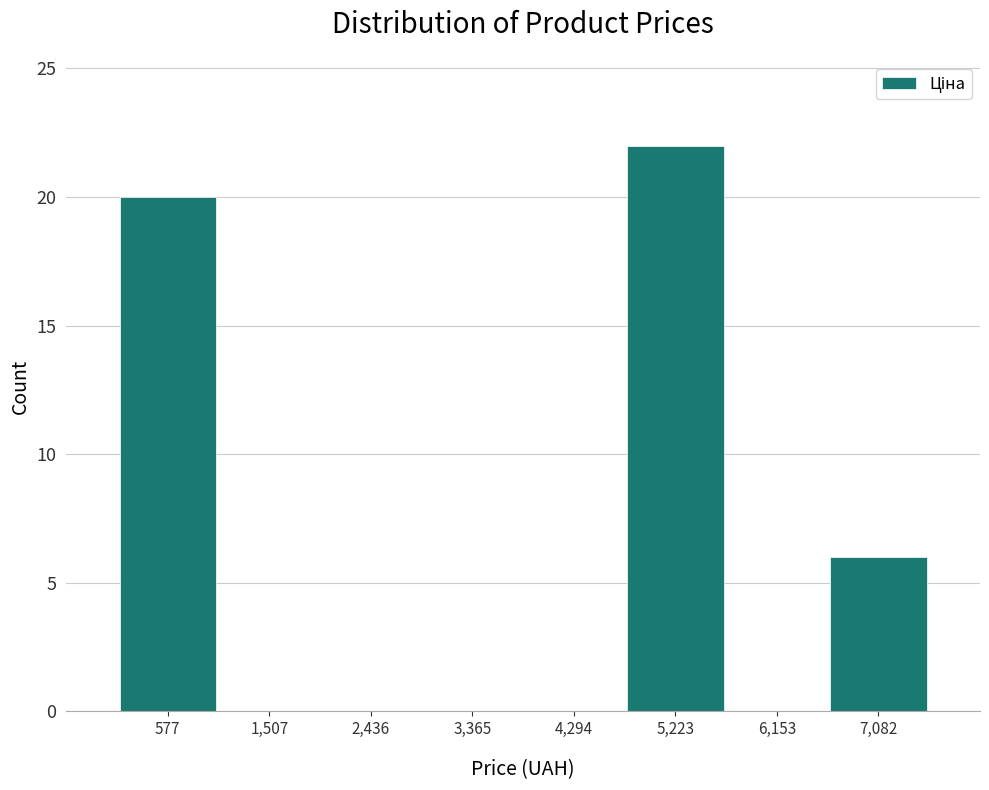

Reading left to right, transcribe this chart: for each bar, give the range it covers on the x-axis and its height. Neither the bar edges nor the heights are printed on the chart, so give them approximately, as read against the axes.

100 to 1000: 20
1000 to 2000: 0
2000 to 2900: 0
2900 to 3800: 0
3800 to 4800: 0
4800 to 5700: 22
5700 to 6600: 0
6600 to 7500: 6